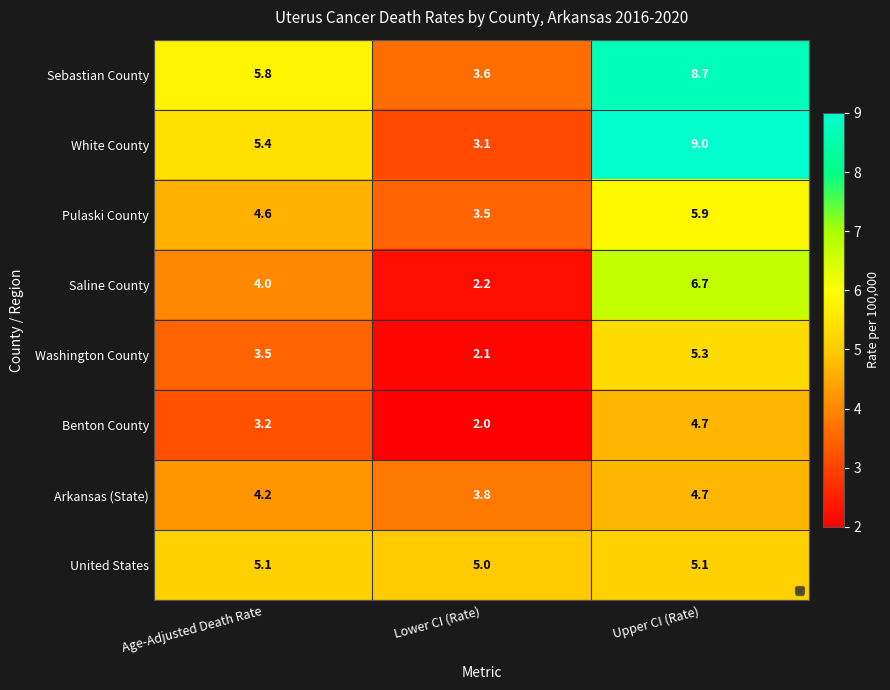

What is the difference between the maximum and minimum values in the Arkansas (State) series?

0.9